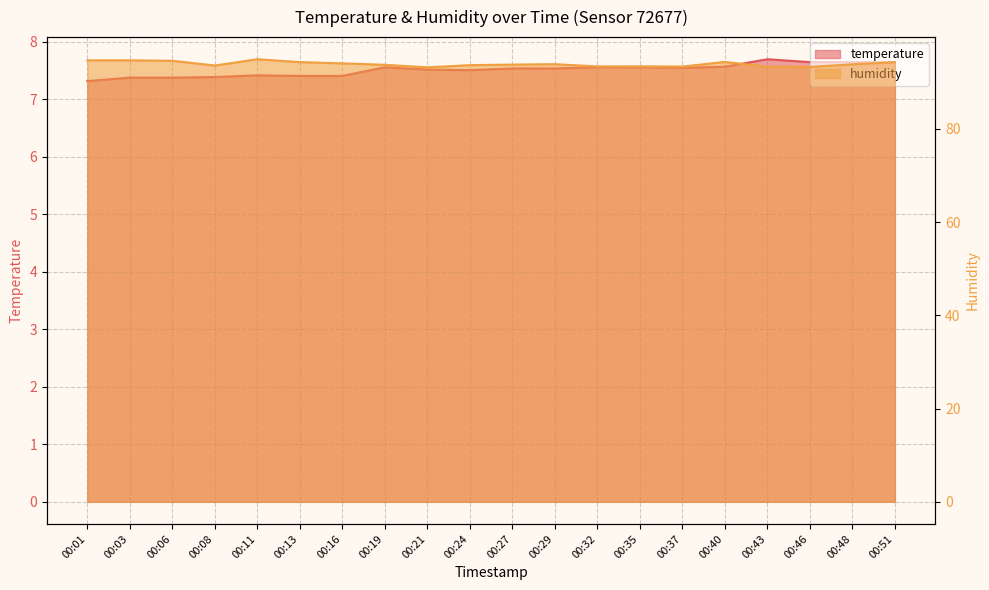

How many distinct data groups are displayed?

2